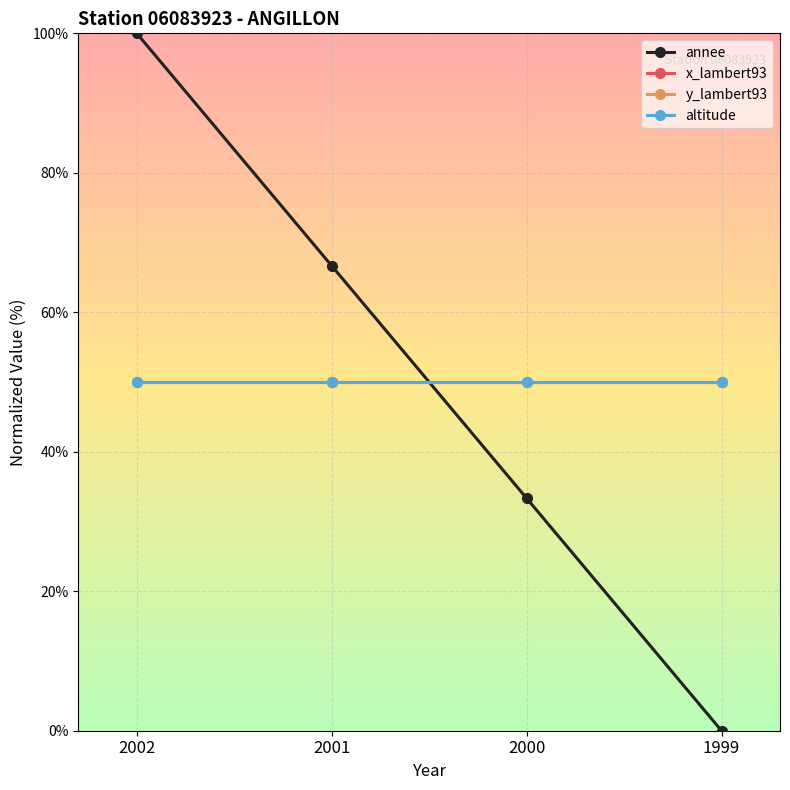

Which series has the largest total across all categories?

annee